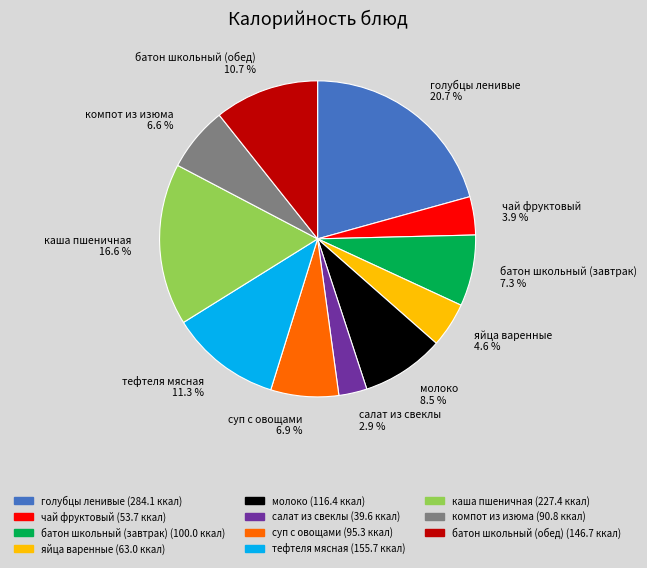

What is the ratio of the value at тефтеля мясная to the value at суп с овощами?

1.6